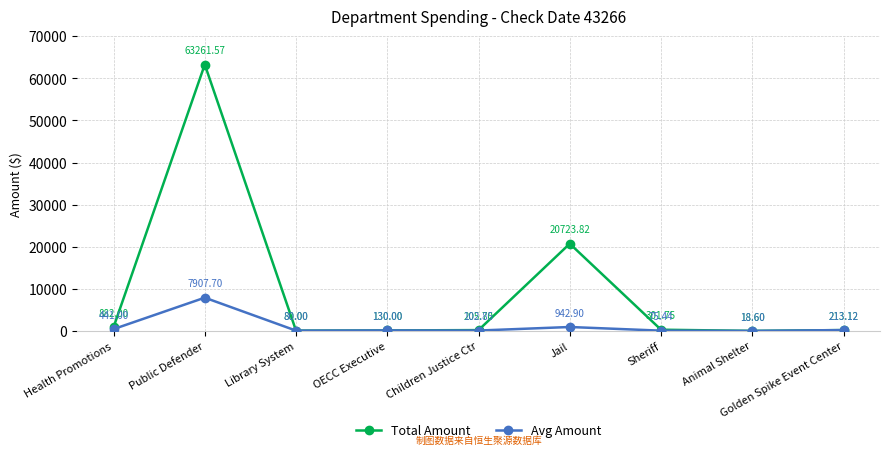

What is the value of the Total Amount point at the 8th from the left?

18.6